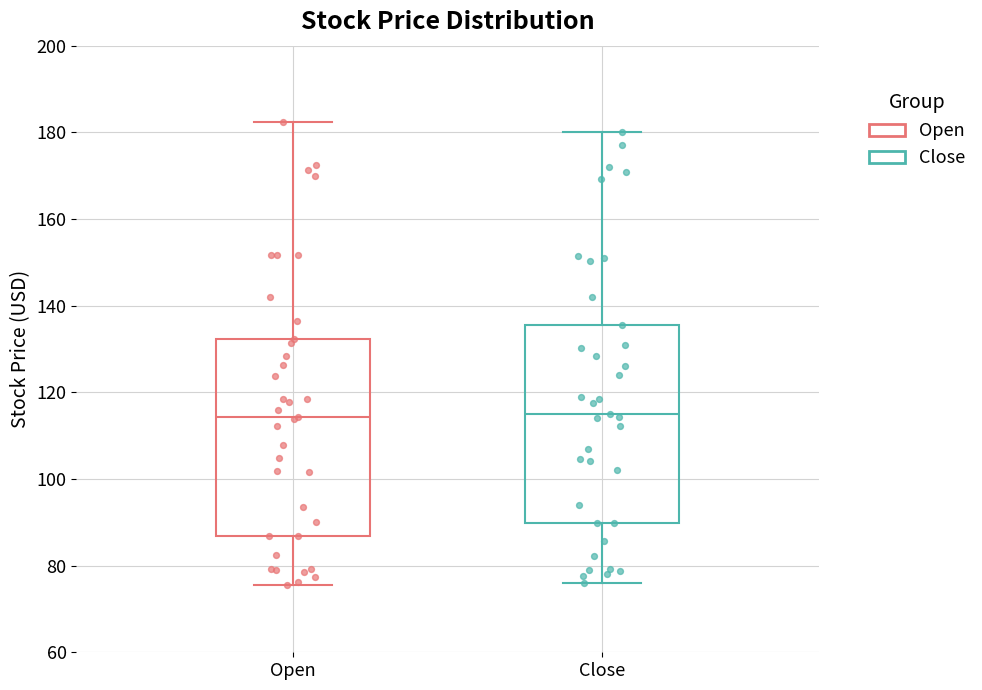

Where is the upper edge of the box for Close on the y-axis? The values are not printed on the chart, so give them approximately, as read against the axis.

136